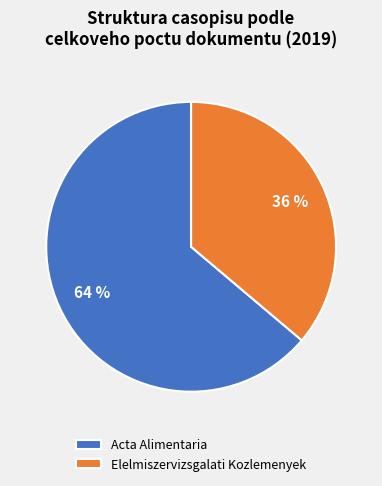

Count the number of slices in the pie.

2